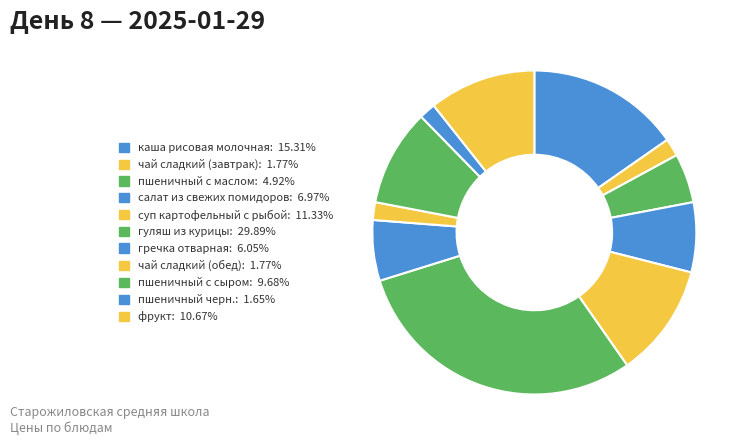

To the nearest percent, what is the average slice percentage?

9%